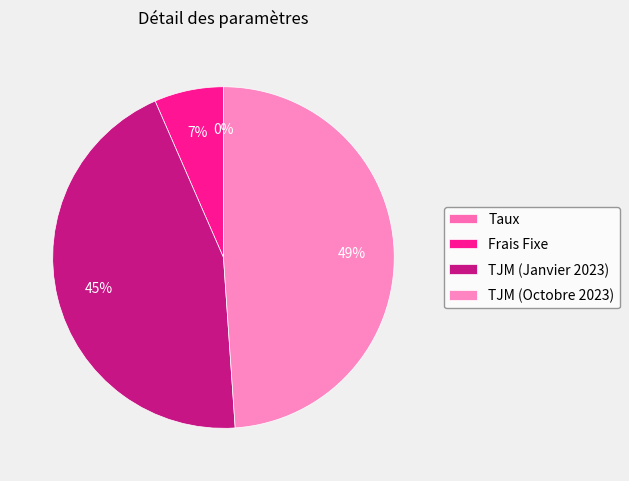

How many slices are in this pie chart?

4